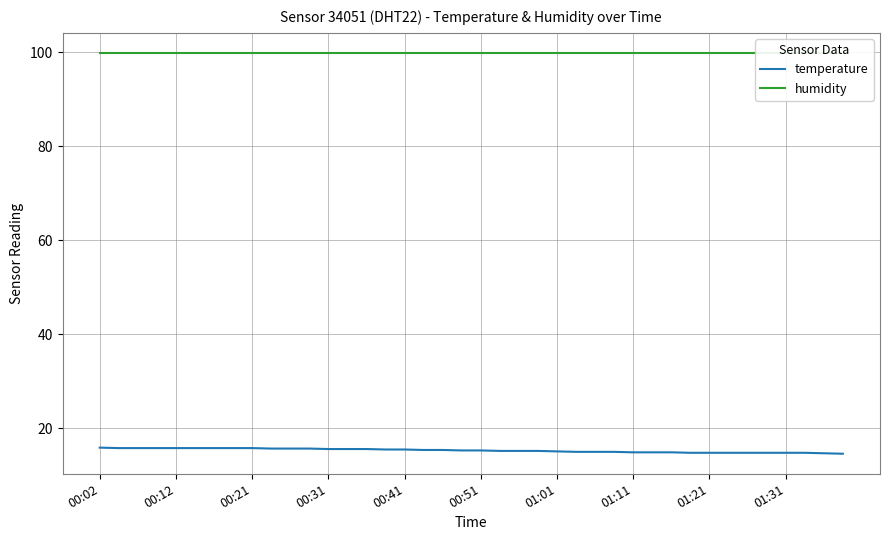

What is the total value across all series at 26?

114.9